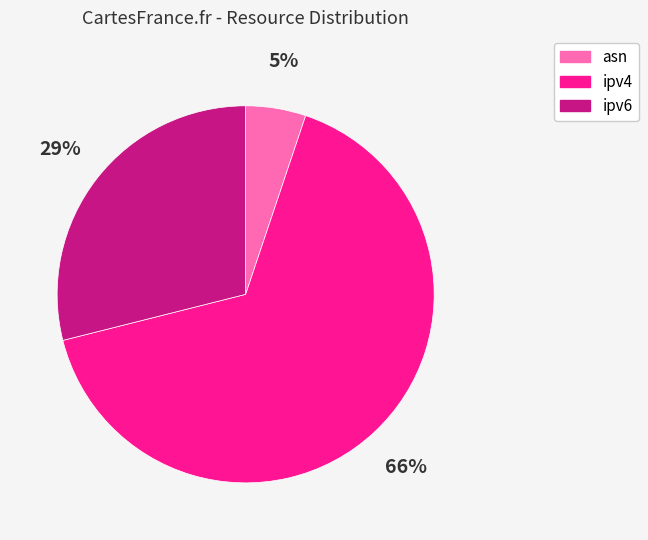

Which category has the smallest portion of the pie?

asn